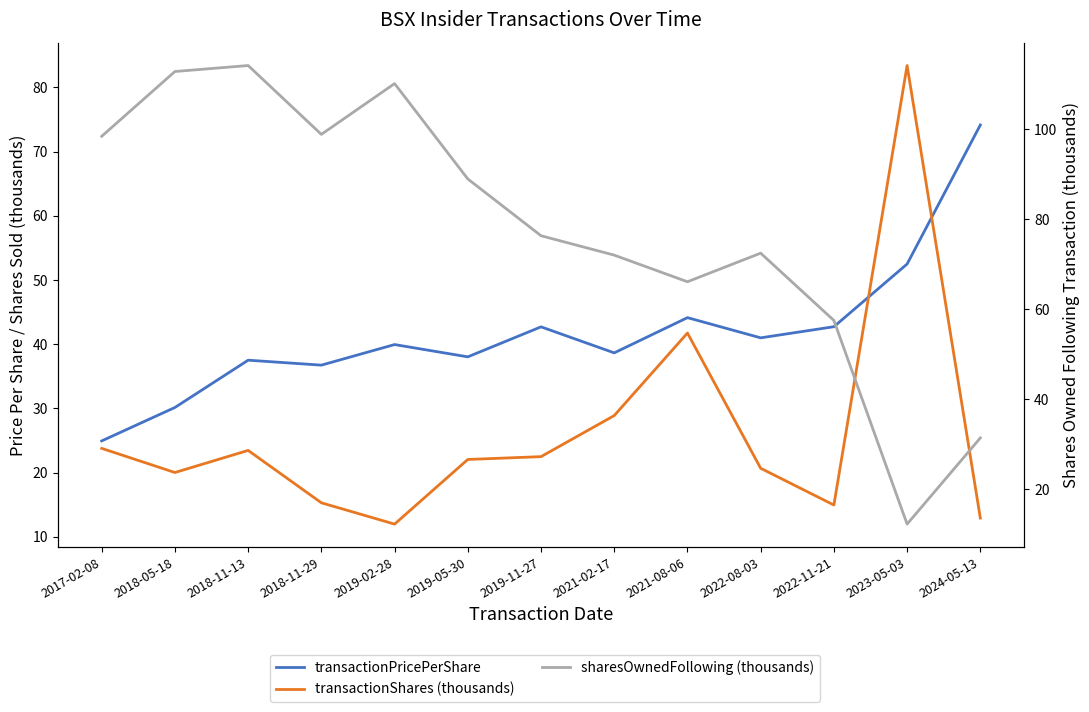

Reading left to right, list all the values displayed in this chart.

transactionPricePerShare: 24.9	30.1	37.5	36.7	39.9	38.0	42.7	38.7	44.1	41.0	42.7	52.5	74.1
transactionShares (thousands): 23.8	20.0	23.5	15.3	12.0	22.0	22.5	28.9	41.7	20.7	15.0	83.4	12.9
sharesOwnedFollowing (thousands): 98.5	112.9	114.2	98.9	110.2	89.0	76.4	72.0	66.1	72.5	57.5	12.3	31.4